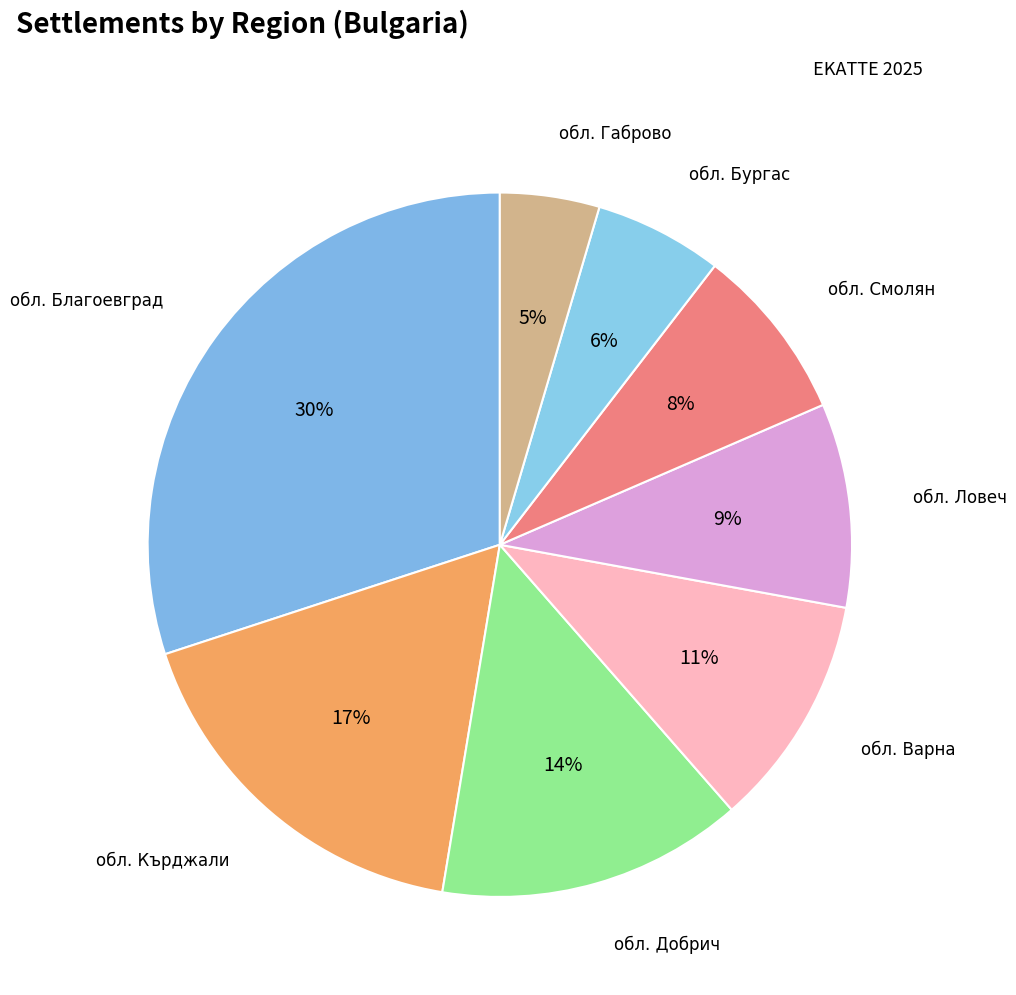

To the nearest percent, what is the difference between the обл. Добрич and обл. Варна slice percentages?

3%